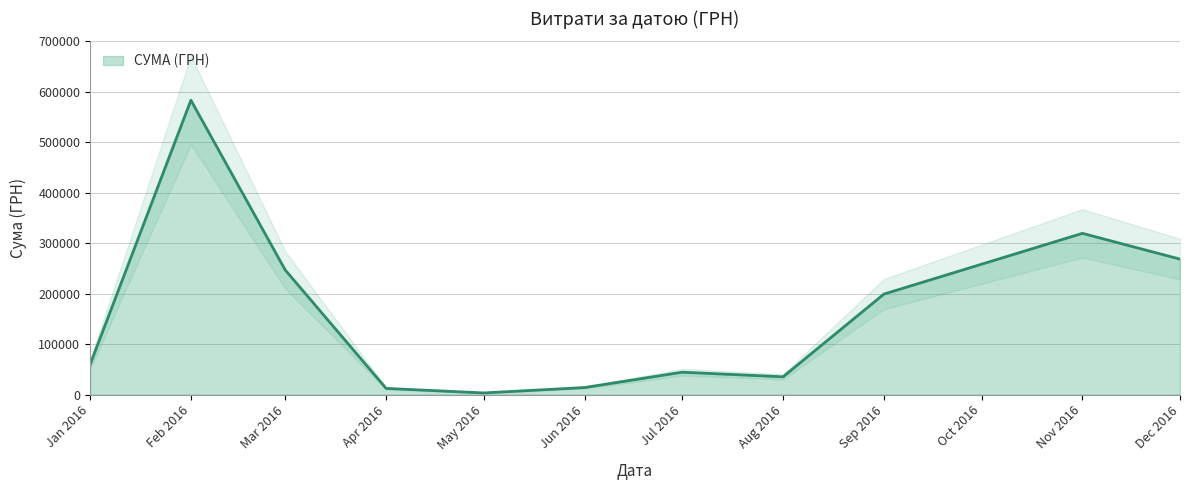

Which category has the highest value in the СУМА (ГРН) series?

Feb 2016